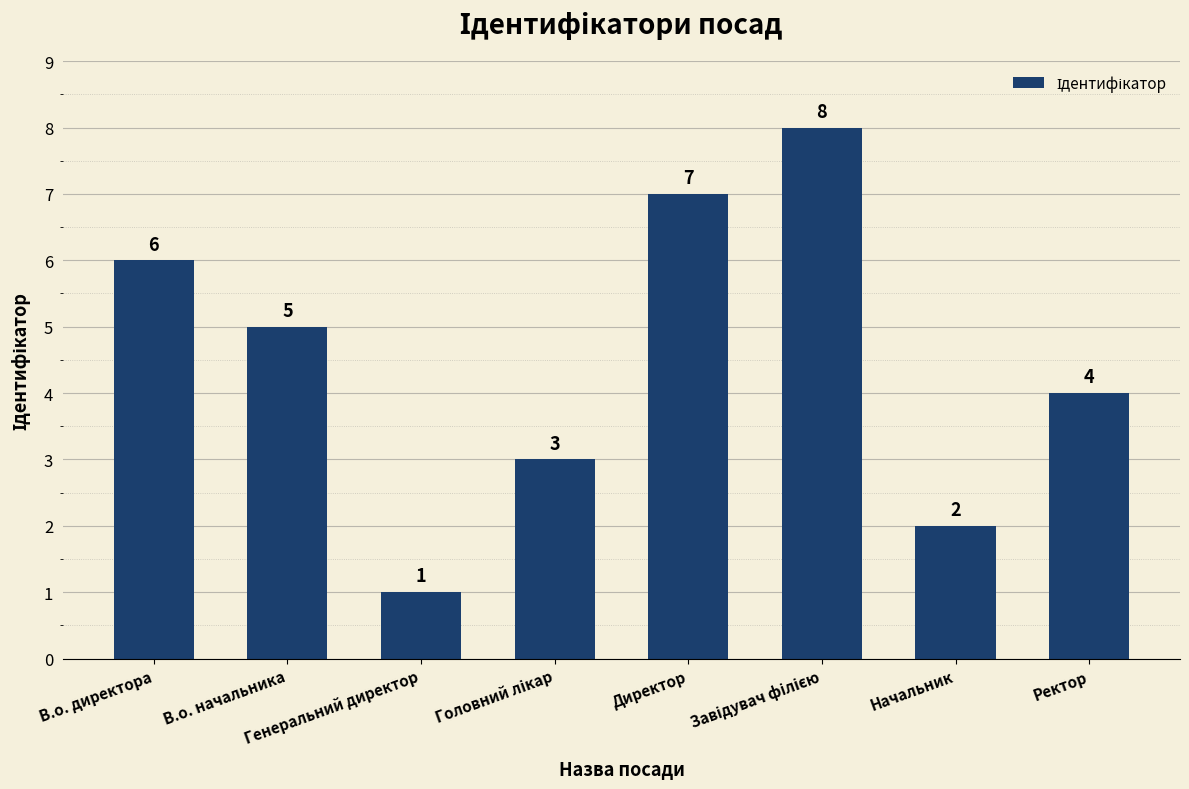

What is the label of the 7th bar from the right?

В.о. начальника